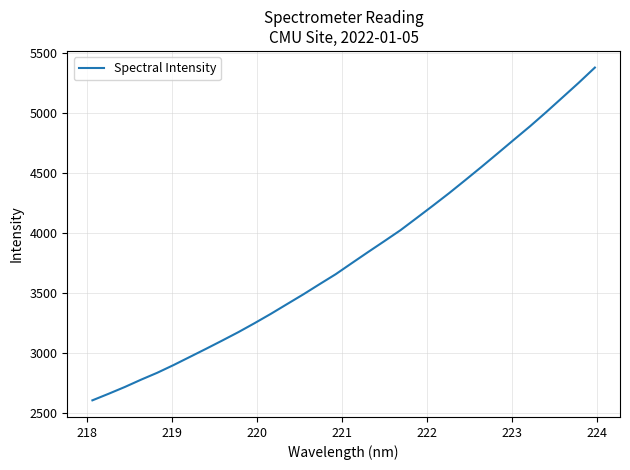

What is the difference between the maximum and minimum values?

2777.8